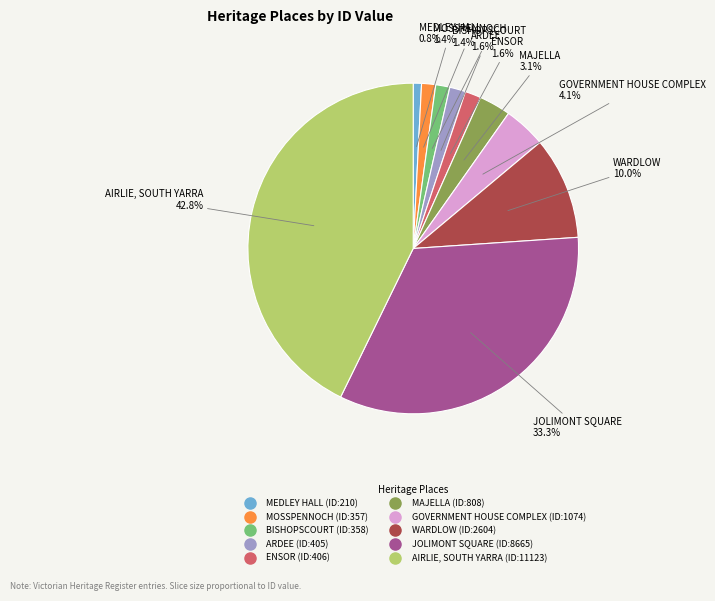

Is there a majority slice in this chart?

No